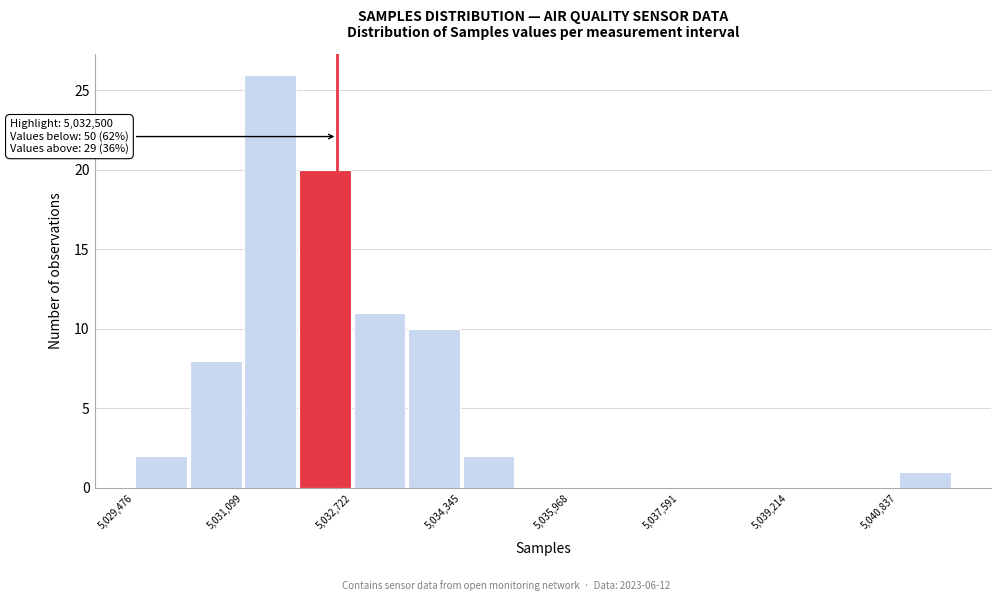

Which range on the x-axis has the tallest bar?

5031000 to 5032000